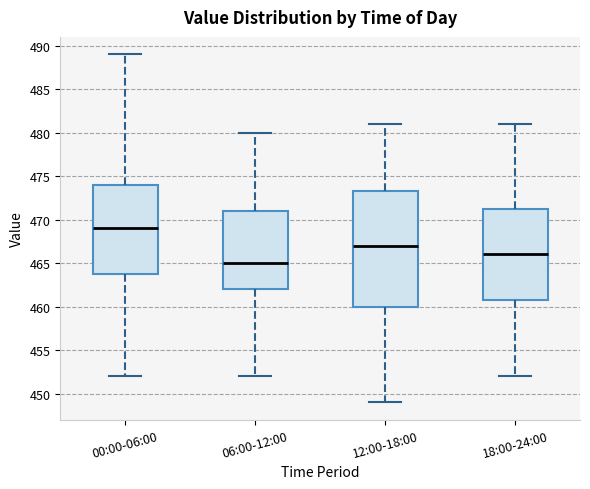

Comparing the boxes themselves (not the whiskers), which one is the tallest?

12:00-18:00